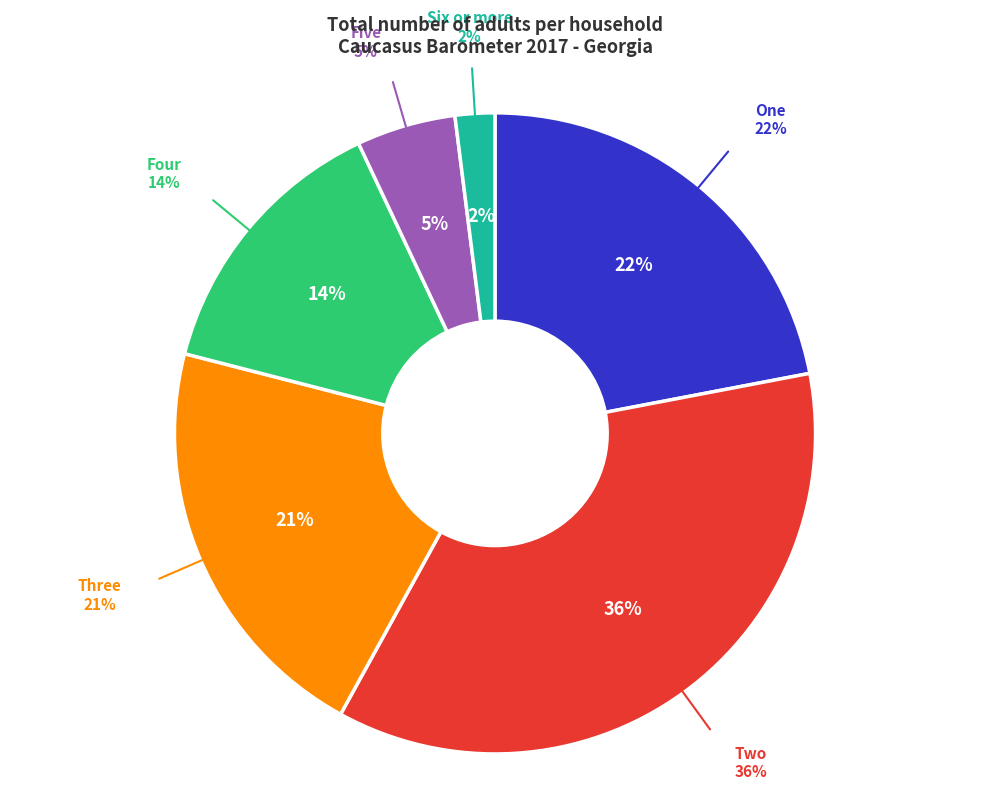

Does Six or more account for over 50% of the chart?

No